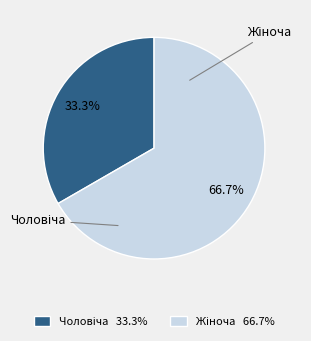

How many segments does this pie chart have?

2